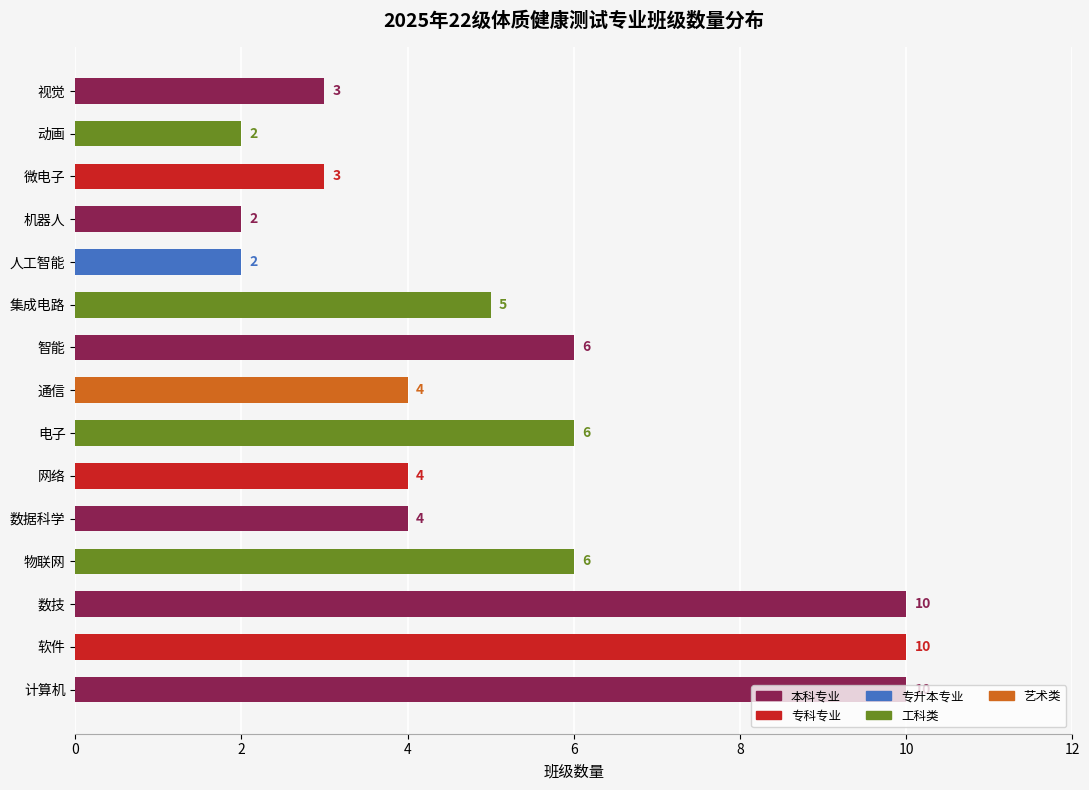

What is the average value?

5